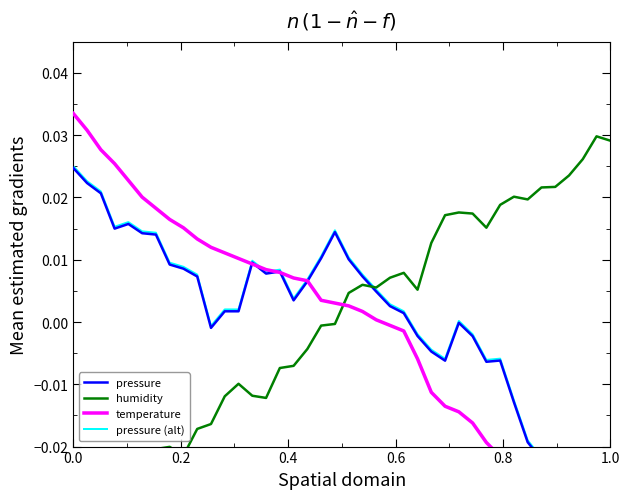

True or false: temperature has more than 0 points higher than both neighbors.

False